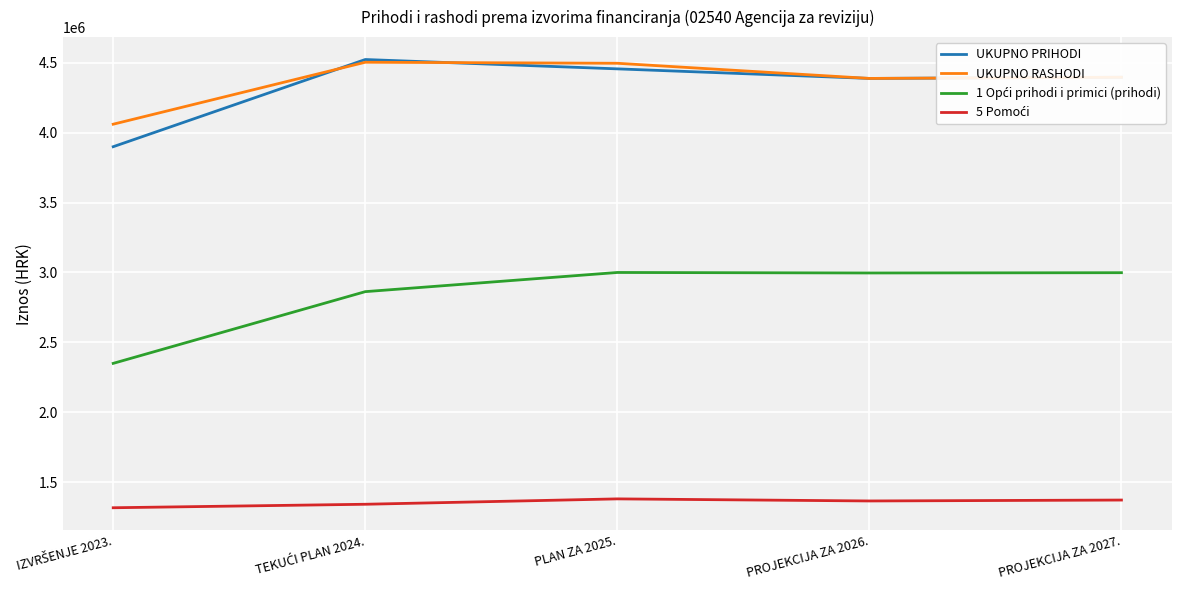

What is the minimum value shown in the chart?

1316226.9